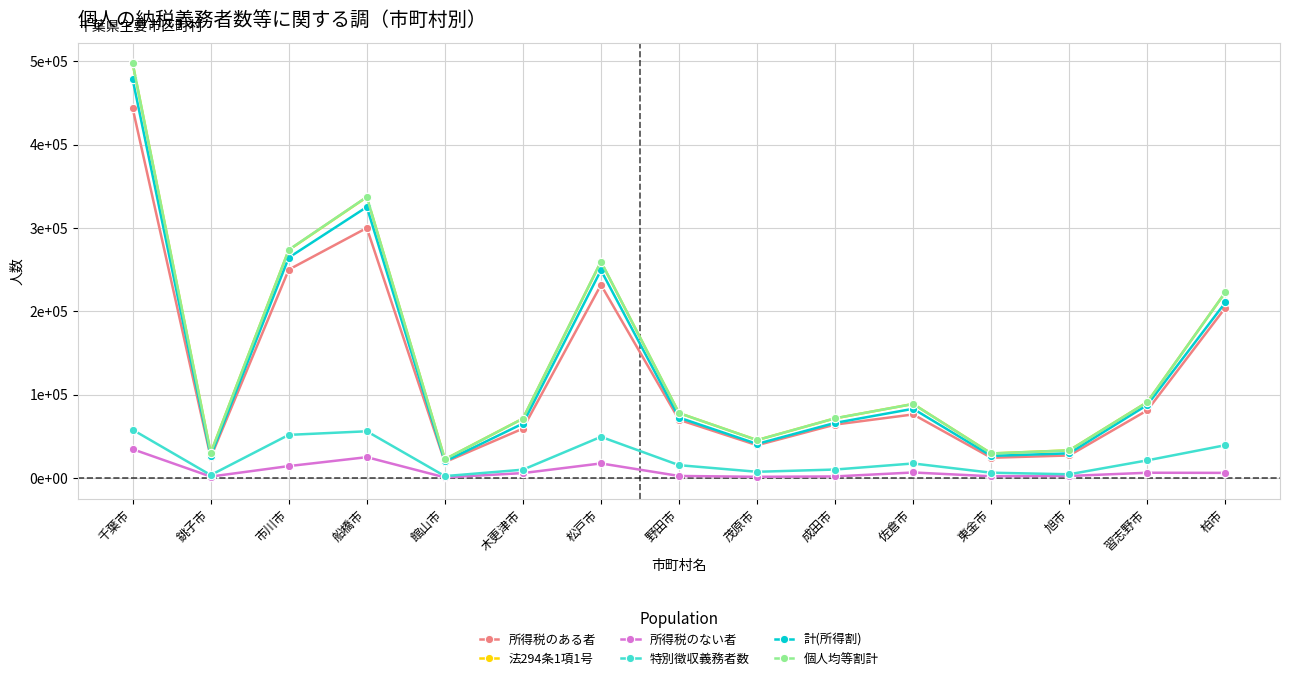

The 所得税のない者 series shows 448 at 館山市. True or false?

False